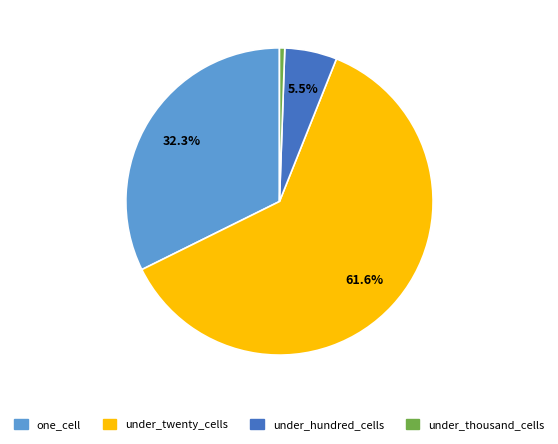

Between under_hundred_cells and one_cell, which is larger?

one_cell